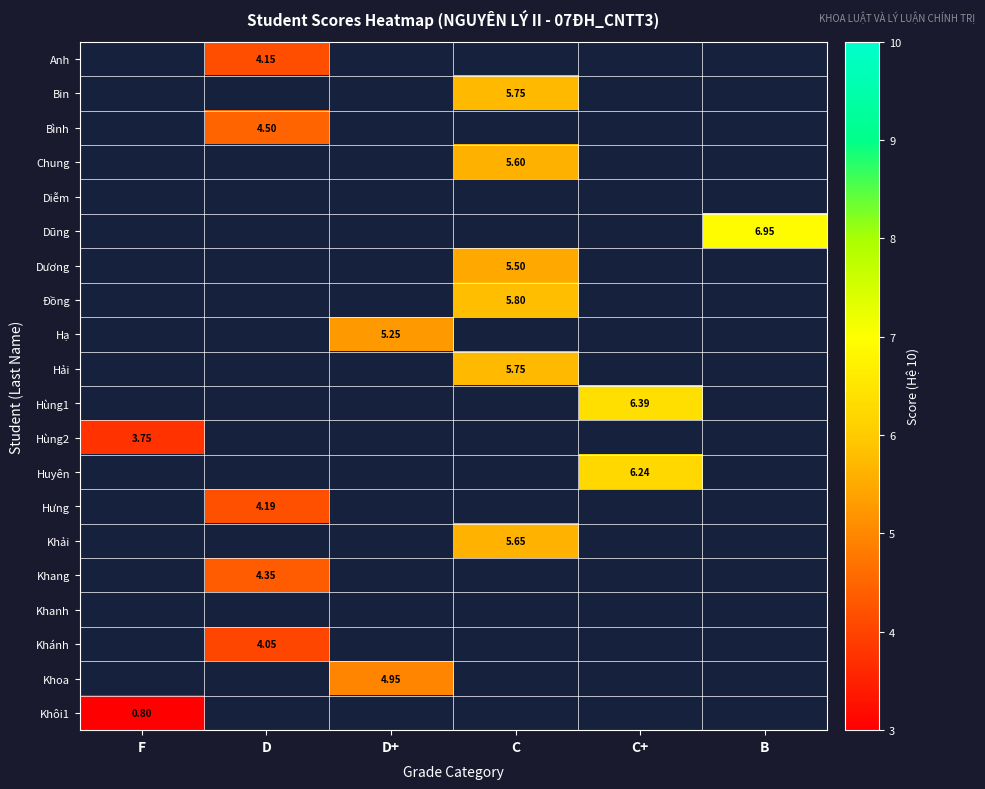

Which label corresponds to the smallest value in the chart?

F